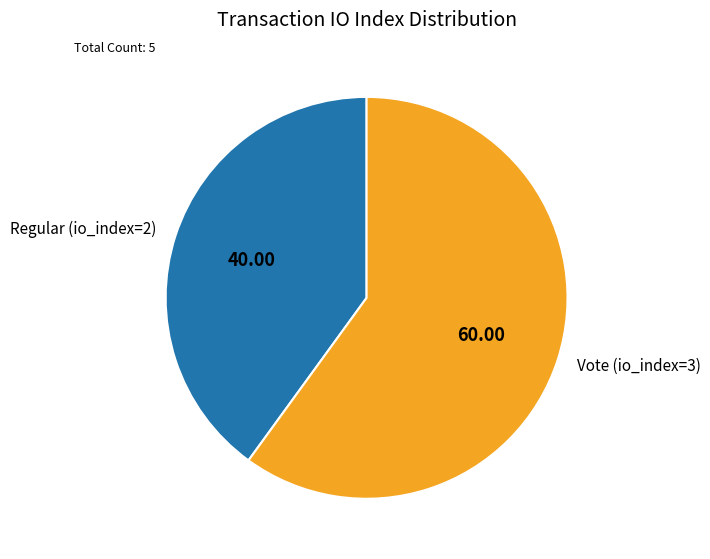

Which category has the biggest portion of the pie?

Vote (io_index=3)